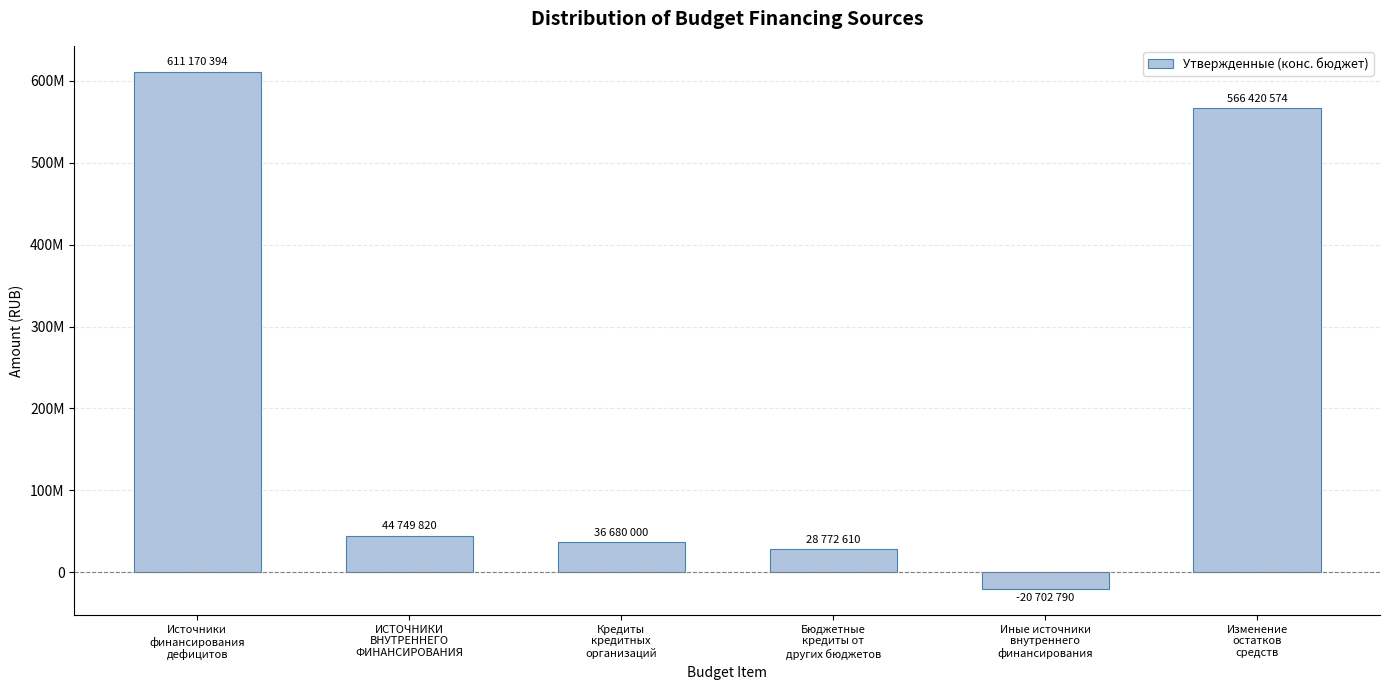

What is the smallest value displayed?

-20702790.1